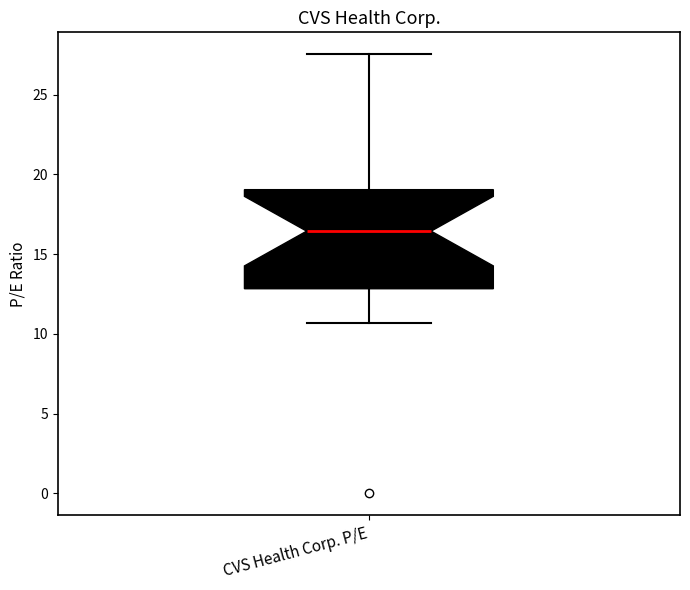

Where does the median line of the box for CVS Health Corp. P/E sit on the y-axis? The values are not printed on the chart, so give them approximately, as read against the axis.

16.5